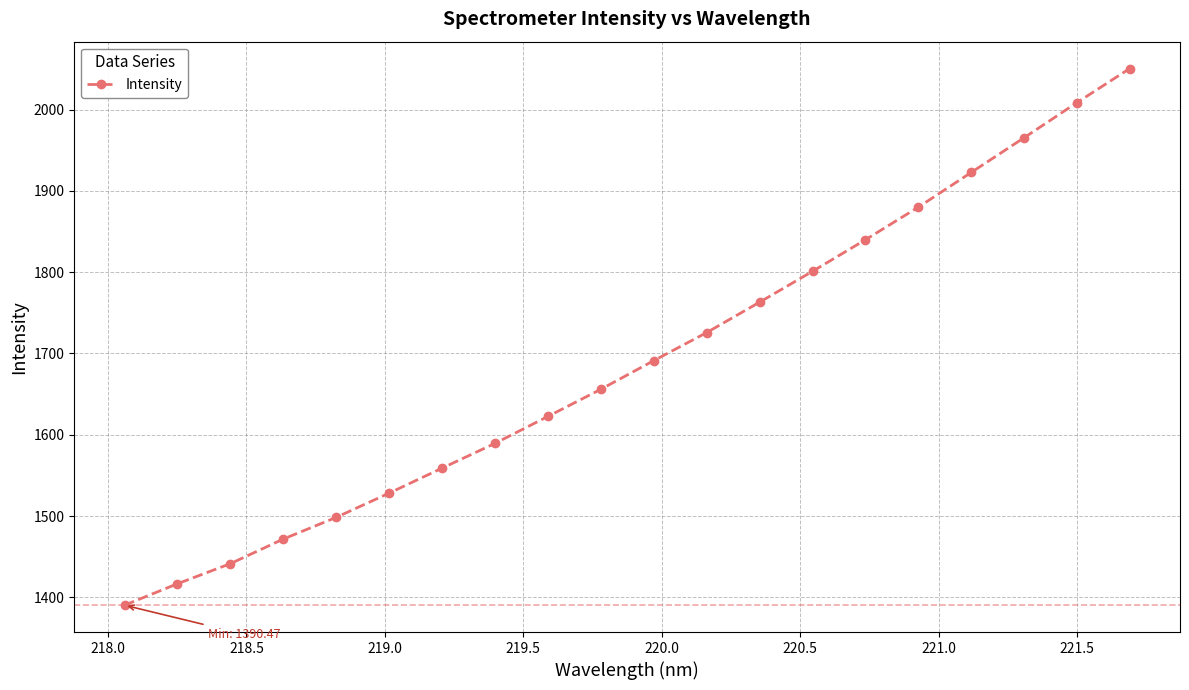

What is the greatest value displayed?

2050.5